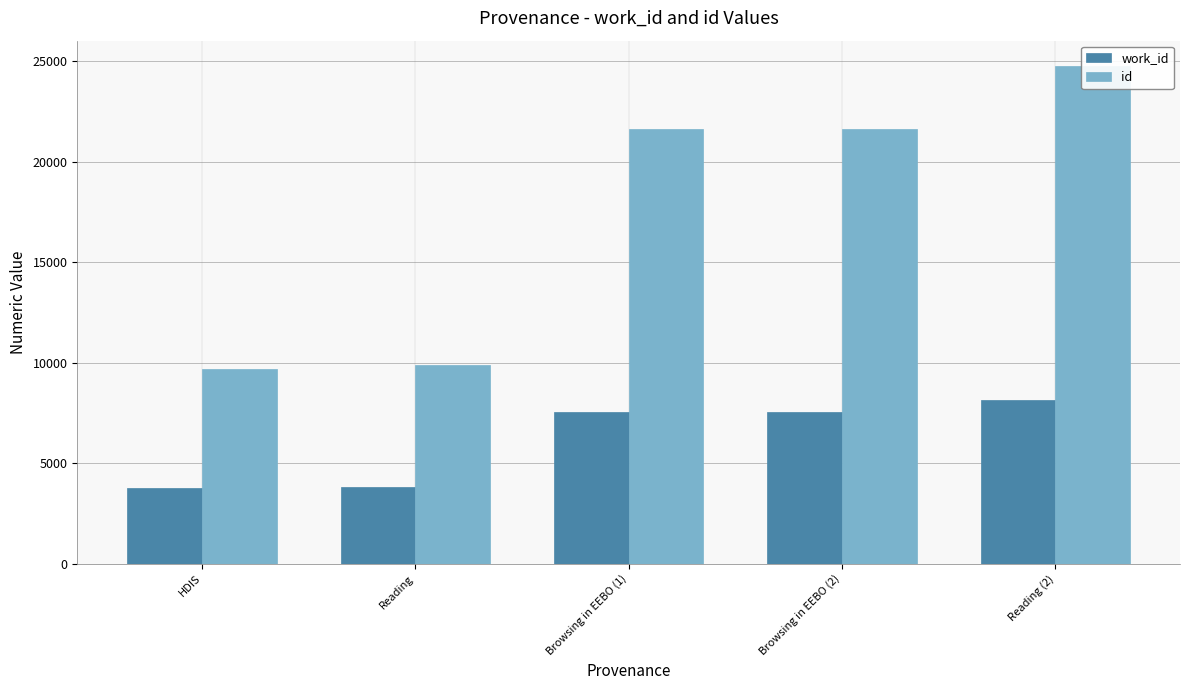

What are all the series names shown in the legend?

work_id, id